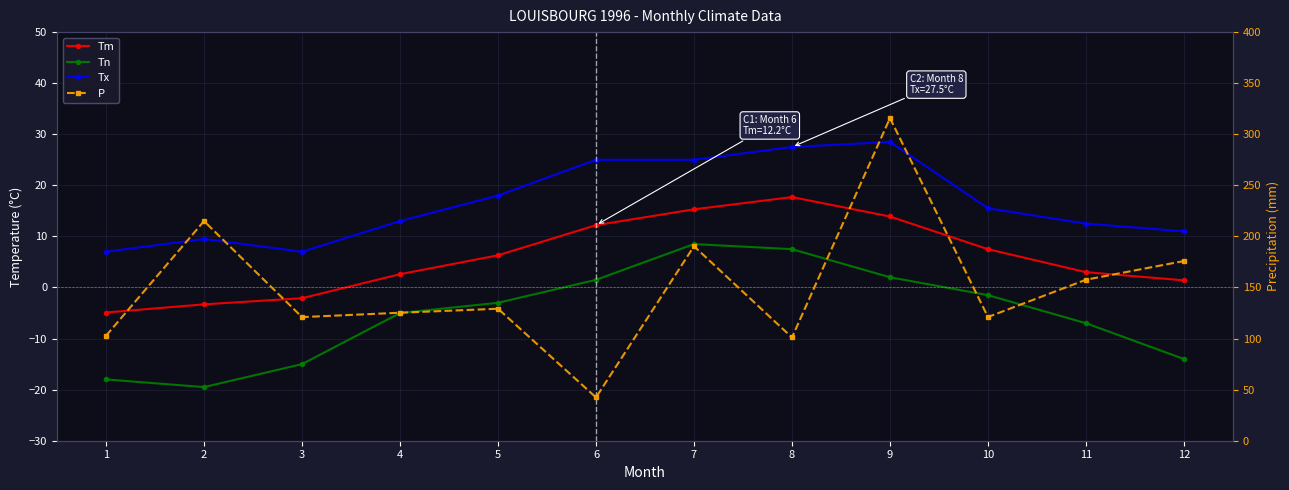

Which series has the largest total across all categories?

P